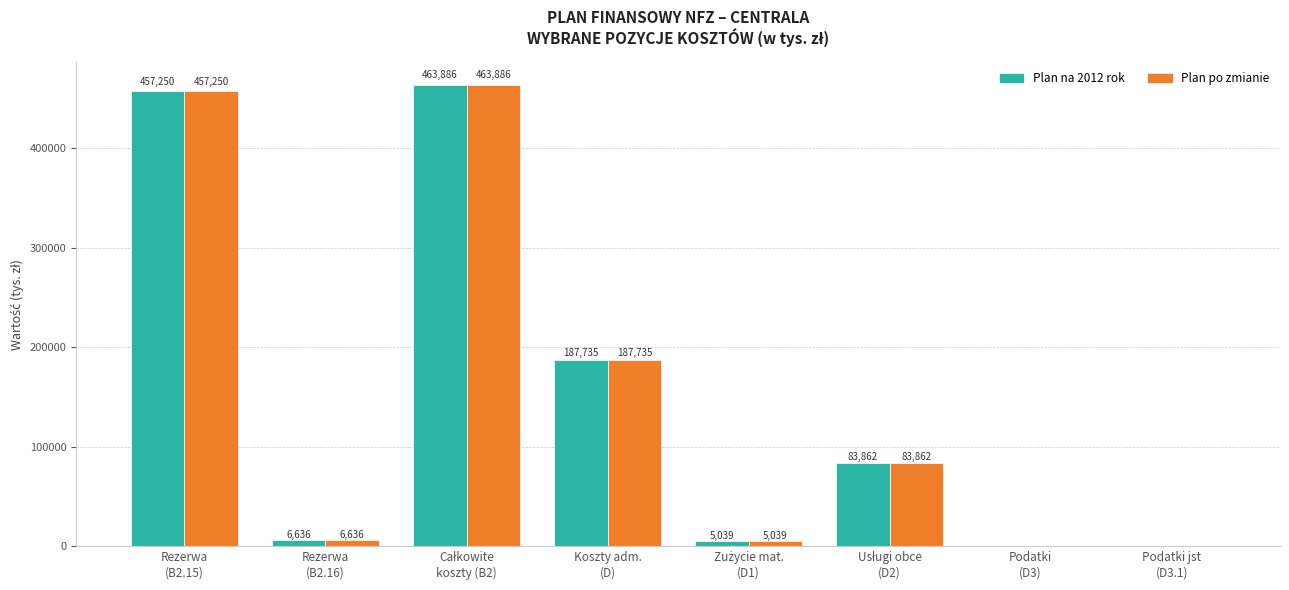

Are the bars horizontal?

No